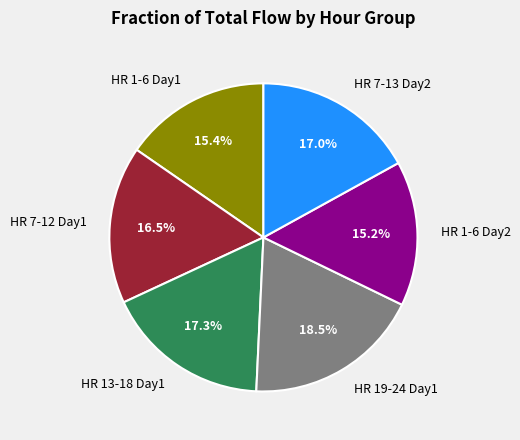

Which category has the biggest portion of the pie?

HR 19-24 Day1